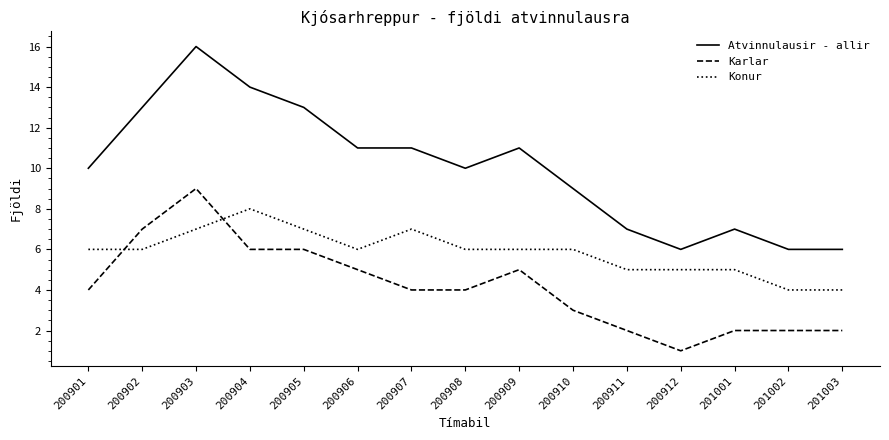

What is the spread (max minus min) of values at 200908?

6